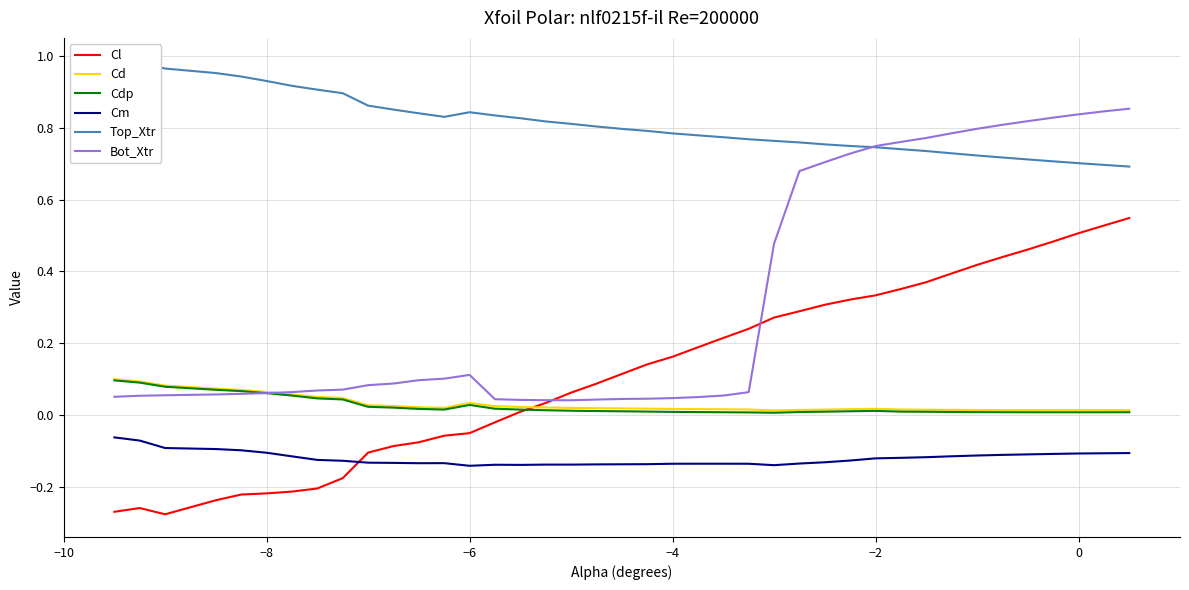

How many values in the Cl series are below 0?

15